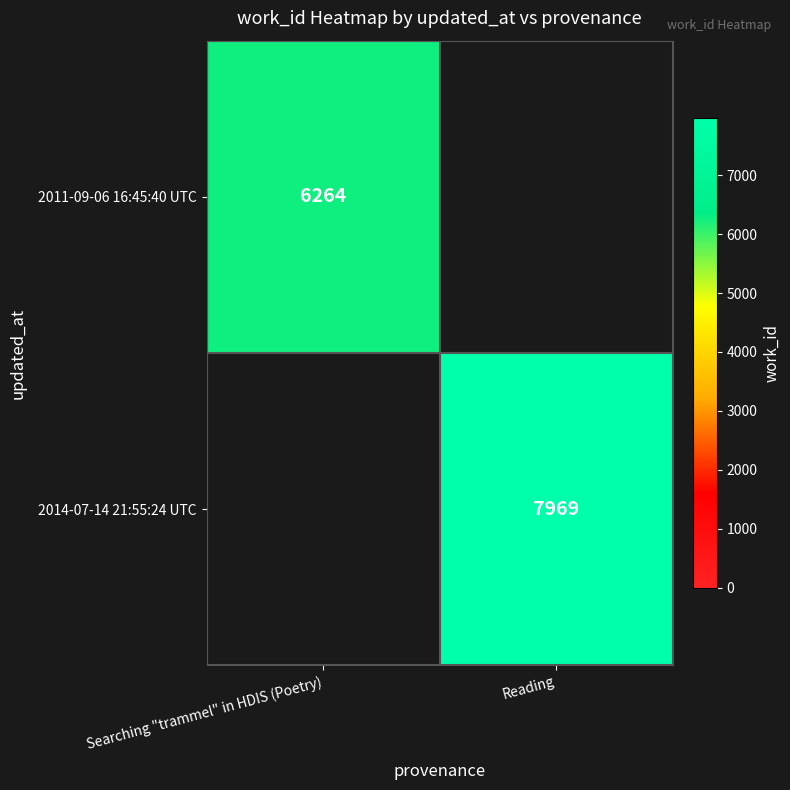

The value of 2011-09-06 16:45:40 UTC at Searching "trammel" in HDIS (Poetry) is 3560. True or false?

False